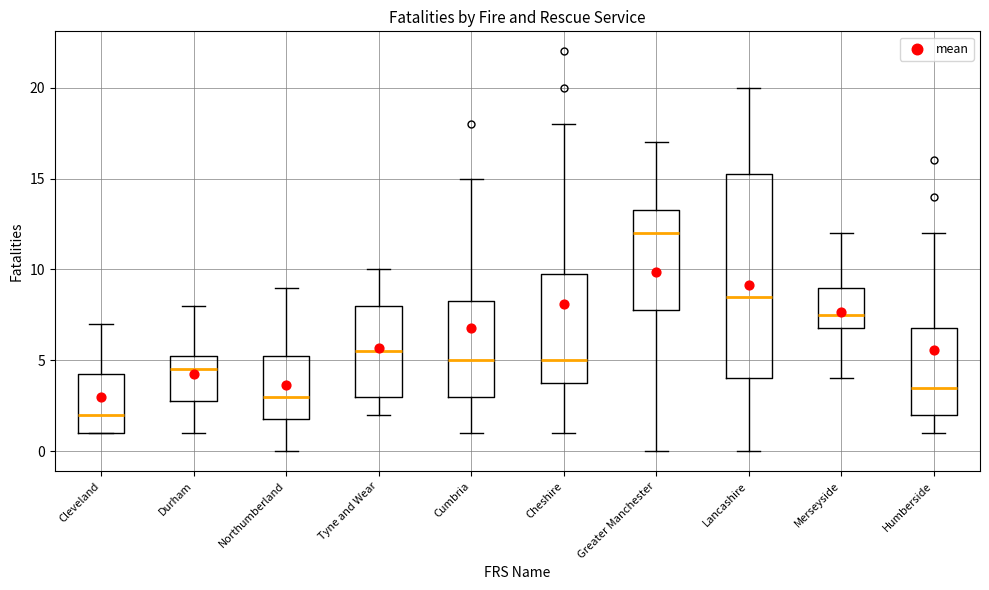

Reading left to right, transcribe this box plot: for each box, give where its median line is, the range the box spans, and where its two whiskers end, as read against the y-axis. The values are not printed on the chart, so give them approximately, as read against the axis.

Cleveland: median 2.0, box 1.0 to 4.5, whiskers 1.0 to 7.0
Durham: median 4.5, box 3.0 to 5.5, whiskers 1.0 to 8.0
Northumberland: median 3.0, box 2.0 to 5.5, whiskers 0.0 to 9.0
Tyne and Wear: median 5.5, box 3.0 to 8.0, whiskers 2.0 to 10.0
Cumbria: median 5.0, box 3.0 to 8.5, whiskers 1.0 to 15.0
Cheshire: median 5.0, box 4.0 to 10.0, whiskers 1.0 to 18.0
Greater Manchester: median 12.0, box 8.0 to 13.5, whiskers 0.0 to 17.0
Lancashire: median 8.5, box 4.0 to 15.5, whiskers 0.0 to 20.0
Merseyside: median 7.5, box 7.0 to 9.0, whiskers 4.0 to 12.0
Humberside: median 3.5, box 2.0 to 7.0, whiskers 1.0 to 12.0